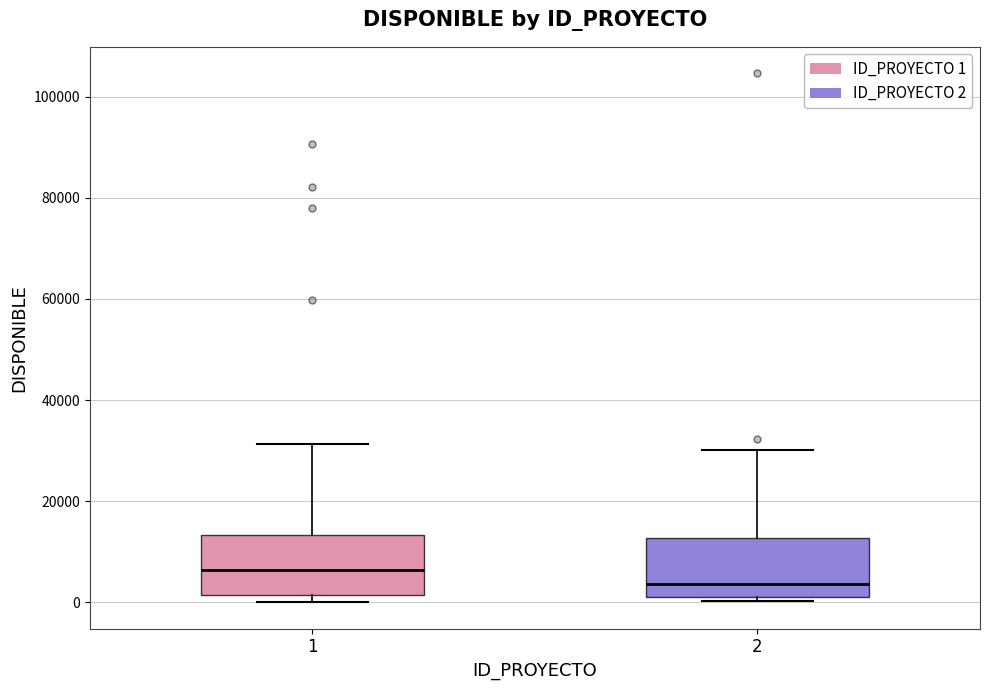

Reading left to right, read every box against the y-axis: the position of its median line, the range the box covers, and the ends of its whiskers. The values are not printed on the chart, so give them approximately, as read against the axis.

1: median 6000, box 2000 to 14000, whiskers 0 to 32000
2: median 4000, box 0 to 12000, whiskers 0 (just below the box's lower edge) to 30000